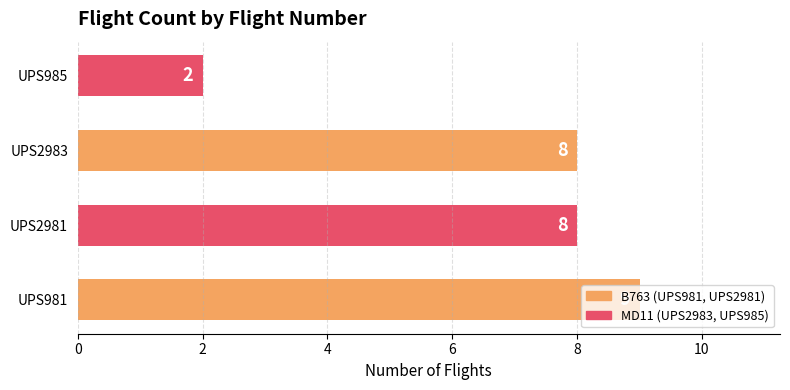

What is the change in value from UPS2983 to UPS985?

-6